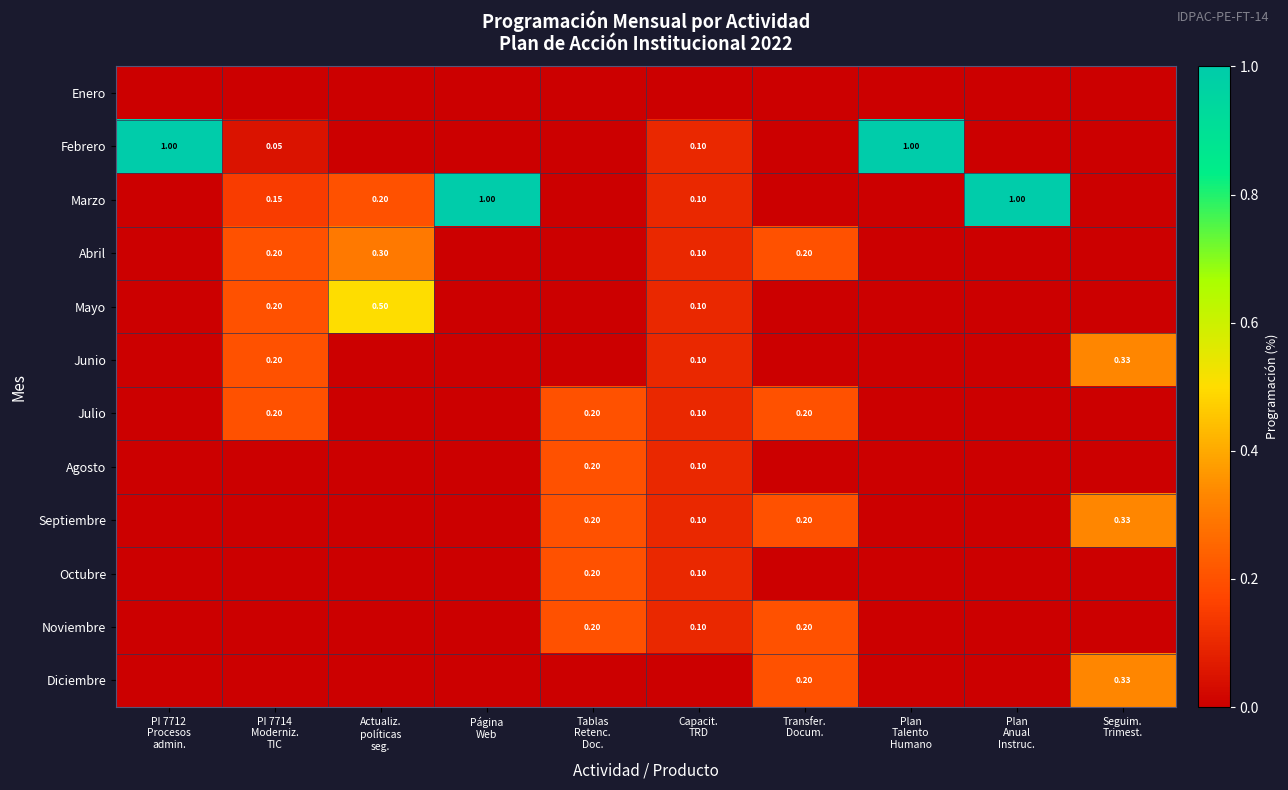

What is the difference between the maximum and second lowest values in the Noviembre series?

0.2